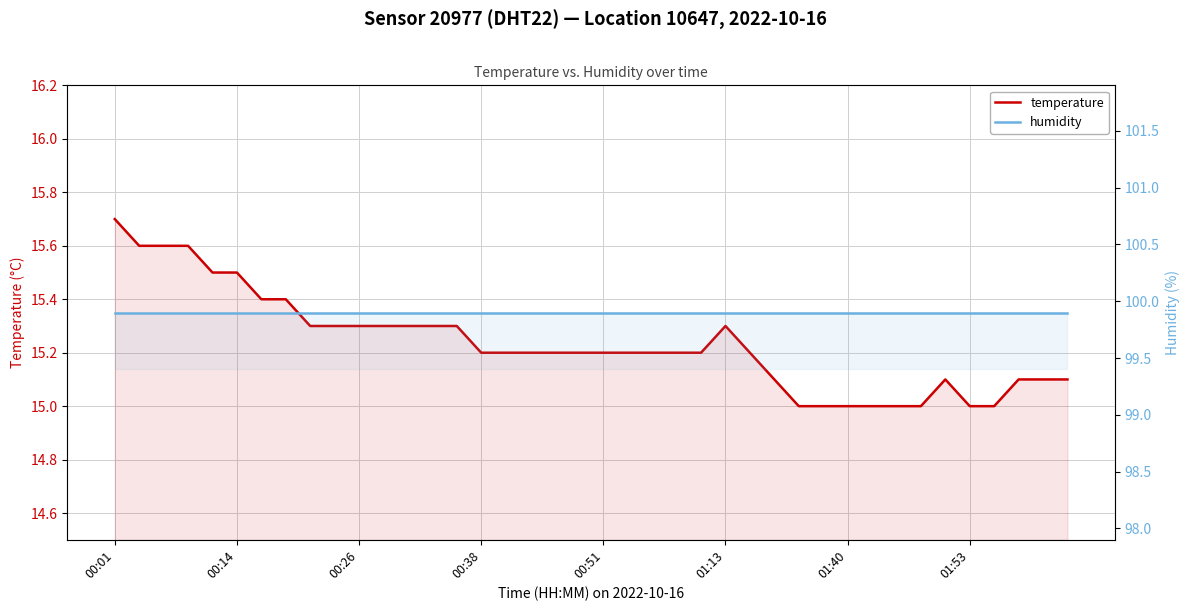

List the series in order of their overall mean, highest first.

humidity, temperature